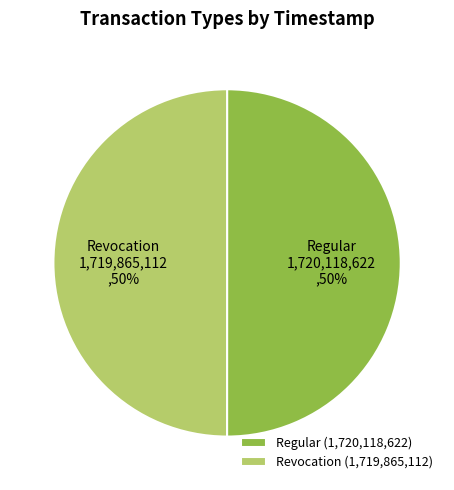

What is the ratio of the value at Regular to the value at Revocation?

1.0